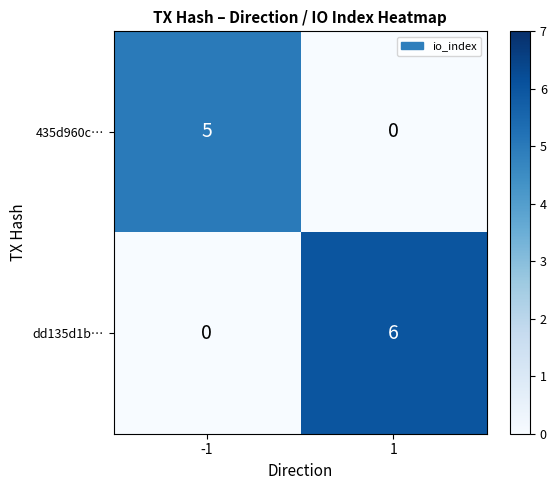

Is it true that dd135d1b… equals 2 at 1?

False